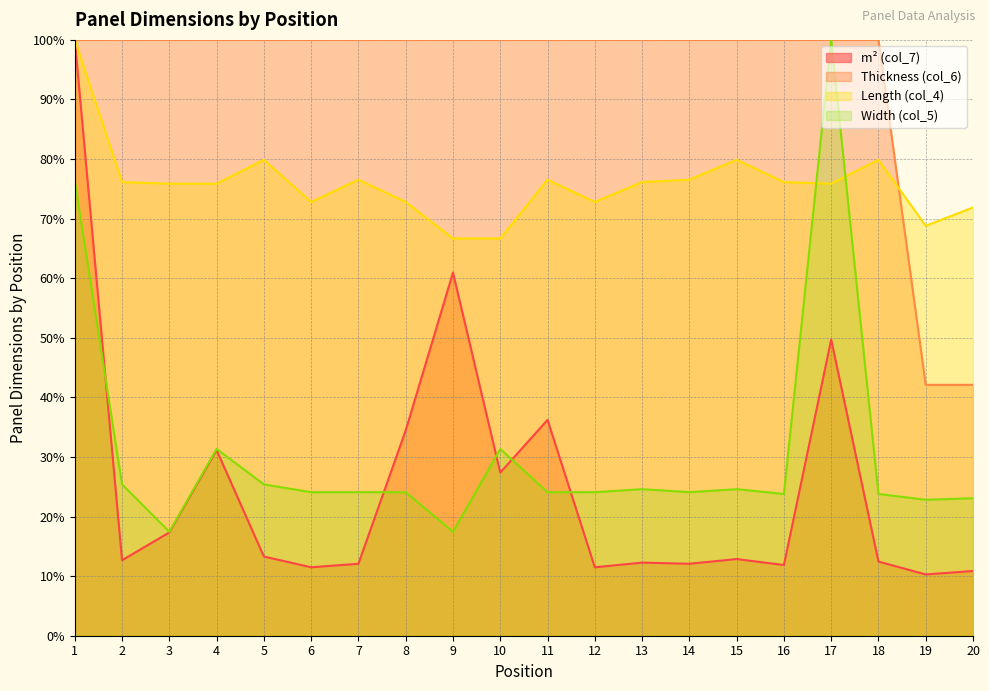

Which series has the largest range (max minus min)?

m² (col_7)